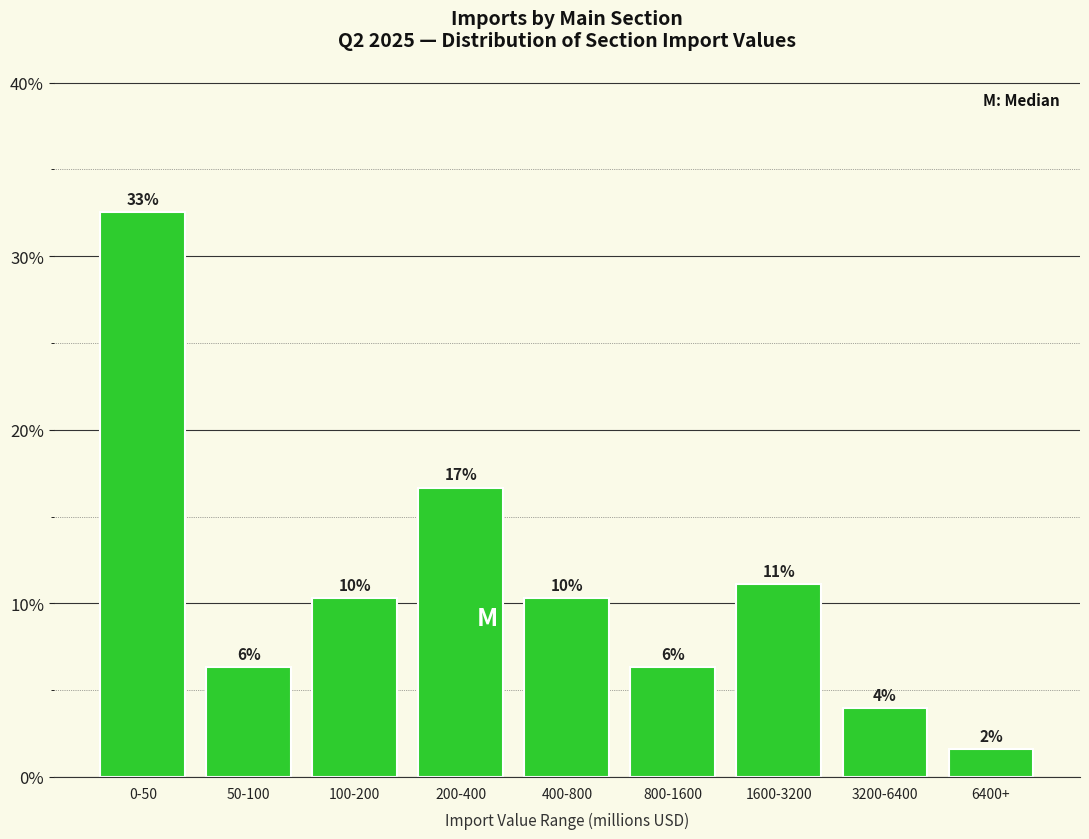

Are the bars horizontal?

No